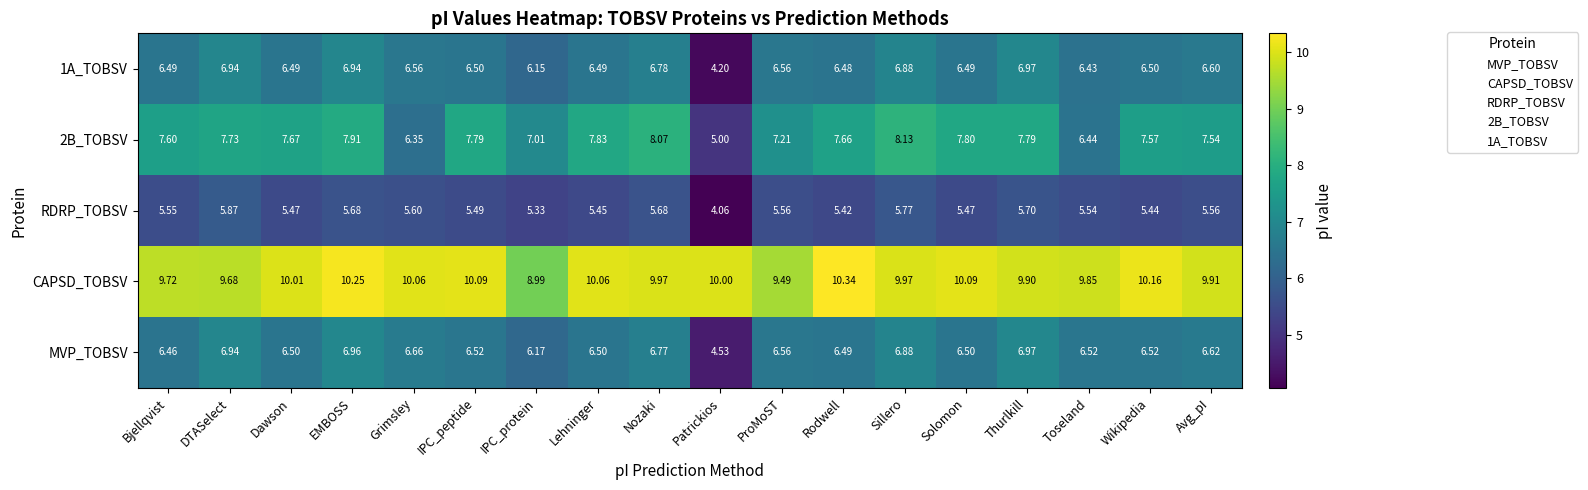

Is the value of 2B_TOBSV at Wikipedia greater than the value of RDRP_TOBSV at ProMoST?

Yes